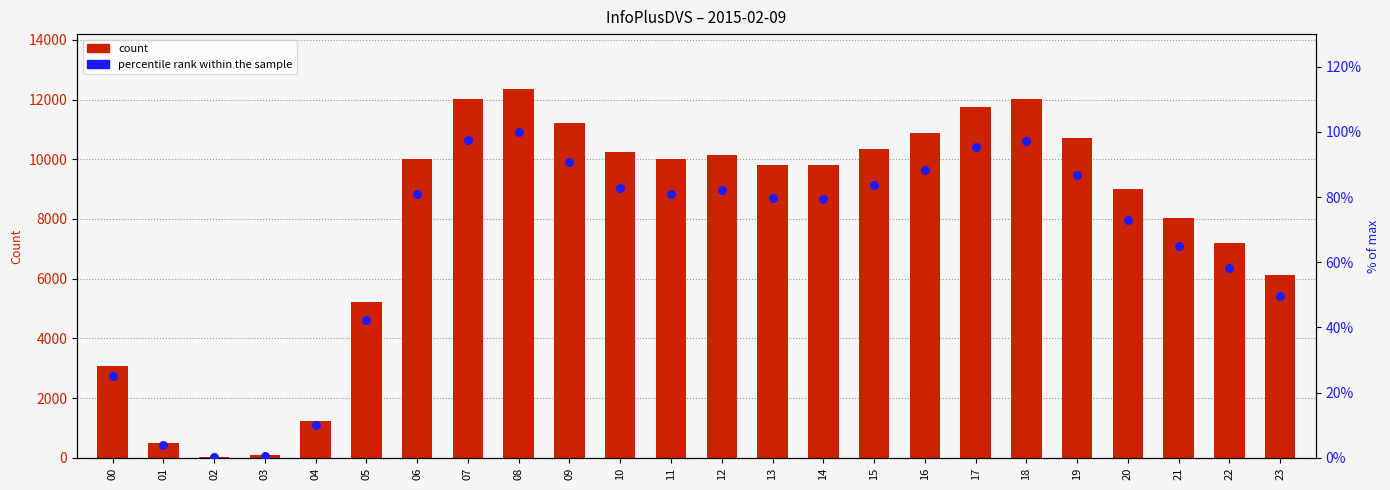

Which series has the largest total across all categories?

count